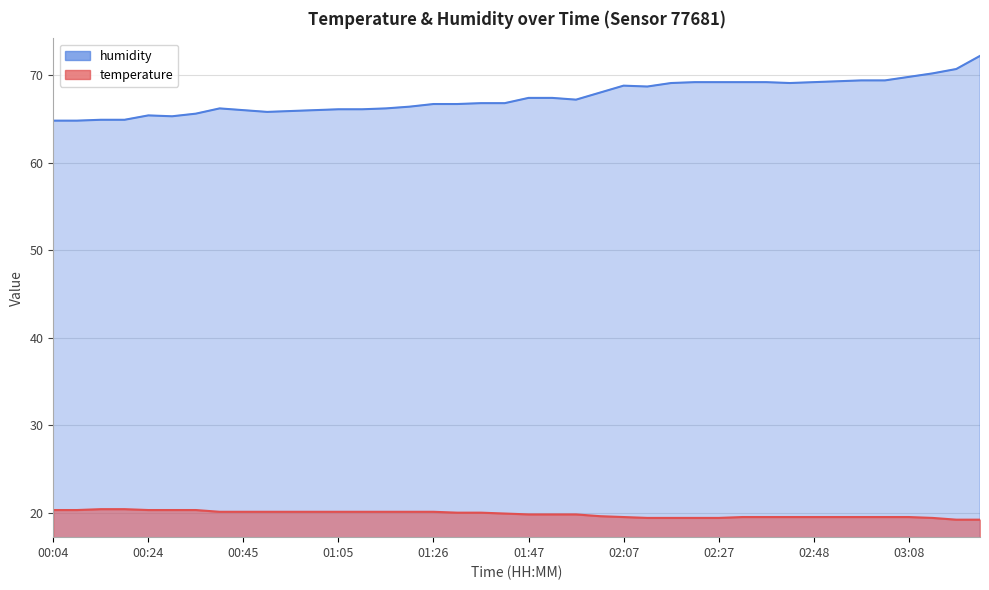

Which series has the largest total across all categories?

humidity